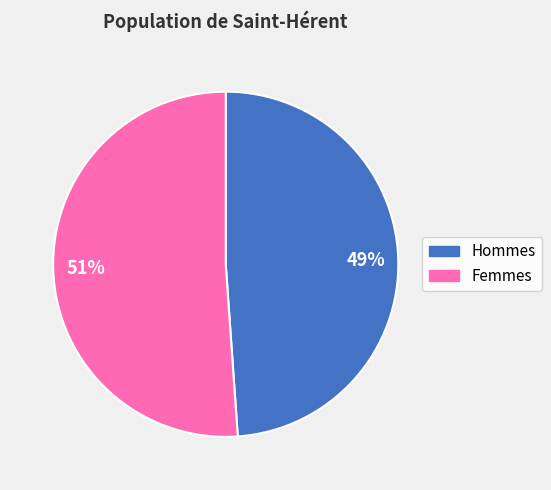

Is the sum of 51% and 49% greater than half?

Yes